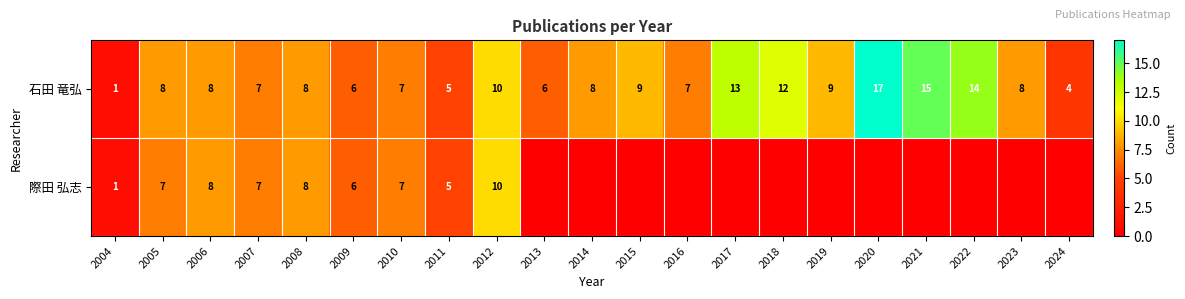

At which label does 石田 竜弘 reach its peak?

2020